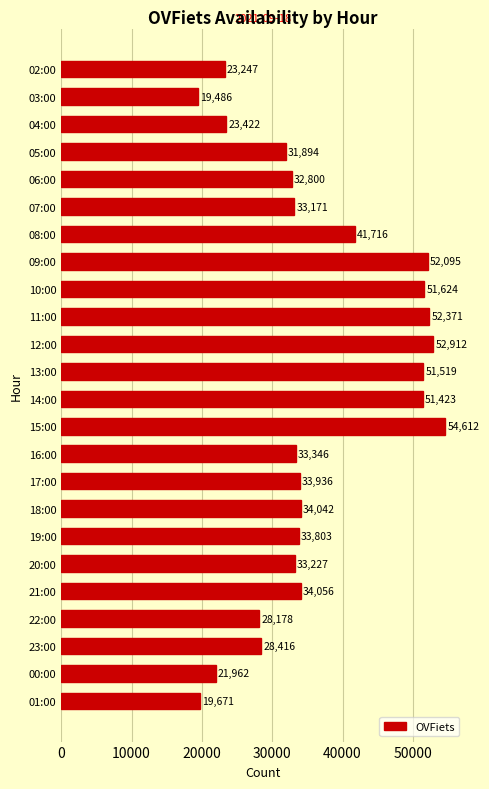

What is the change in value from 12:00 to 13:00?

-1393